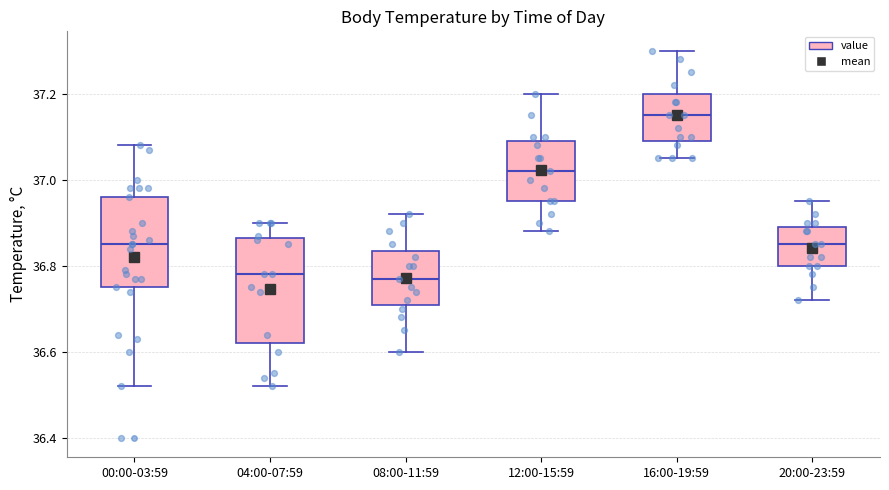

Which box has the highest median line?

16:00-19:59